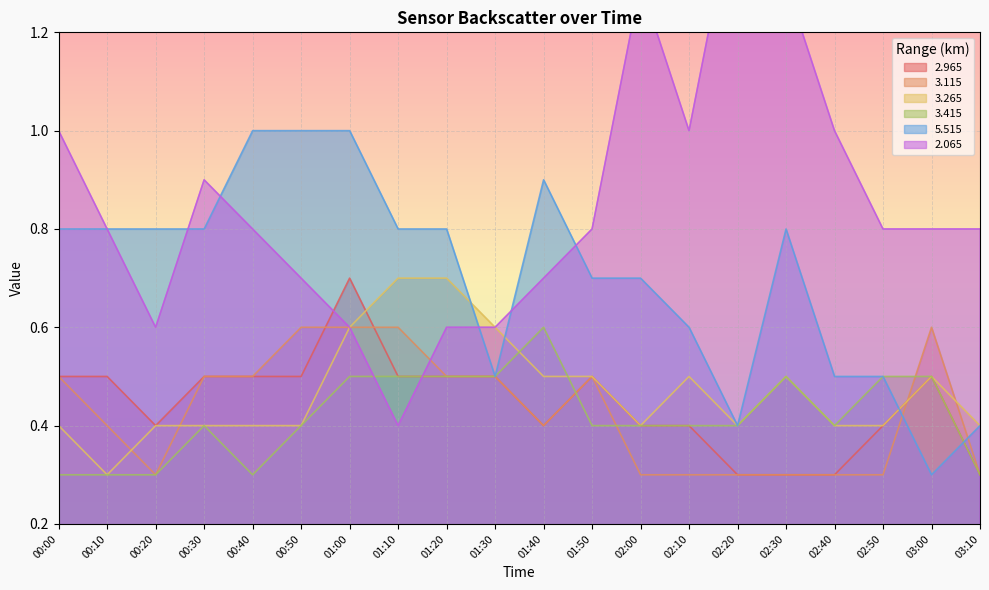

At which category is the sum across all series the highest?

01:00